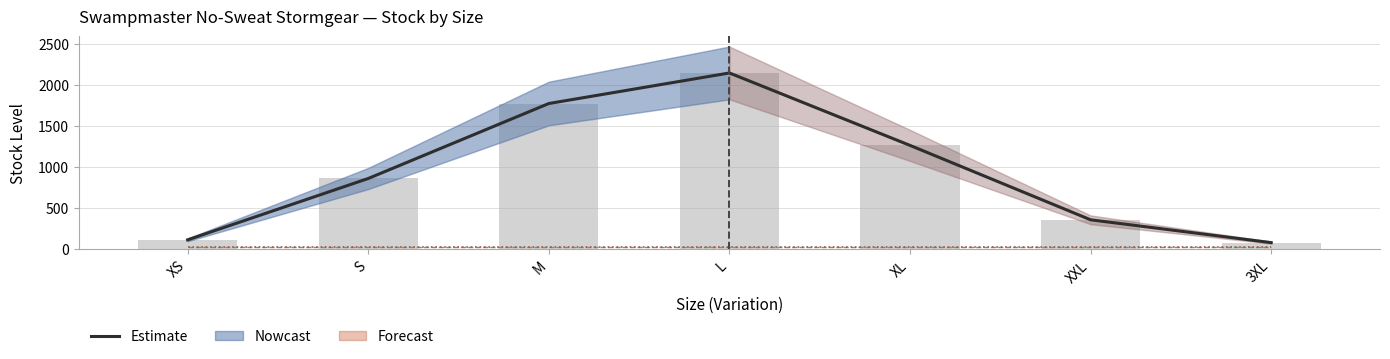

True or false: Outer Quantity has a value of 28.4 at S.

False